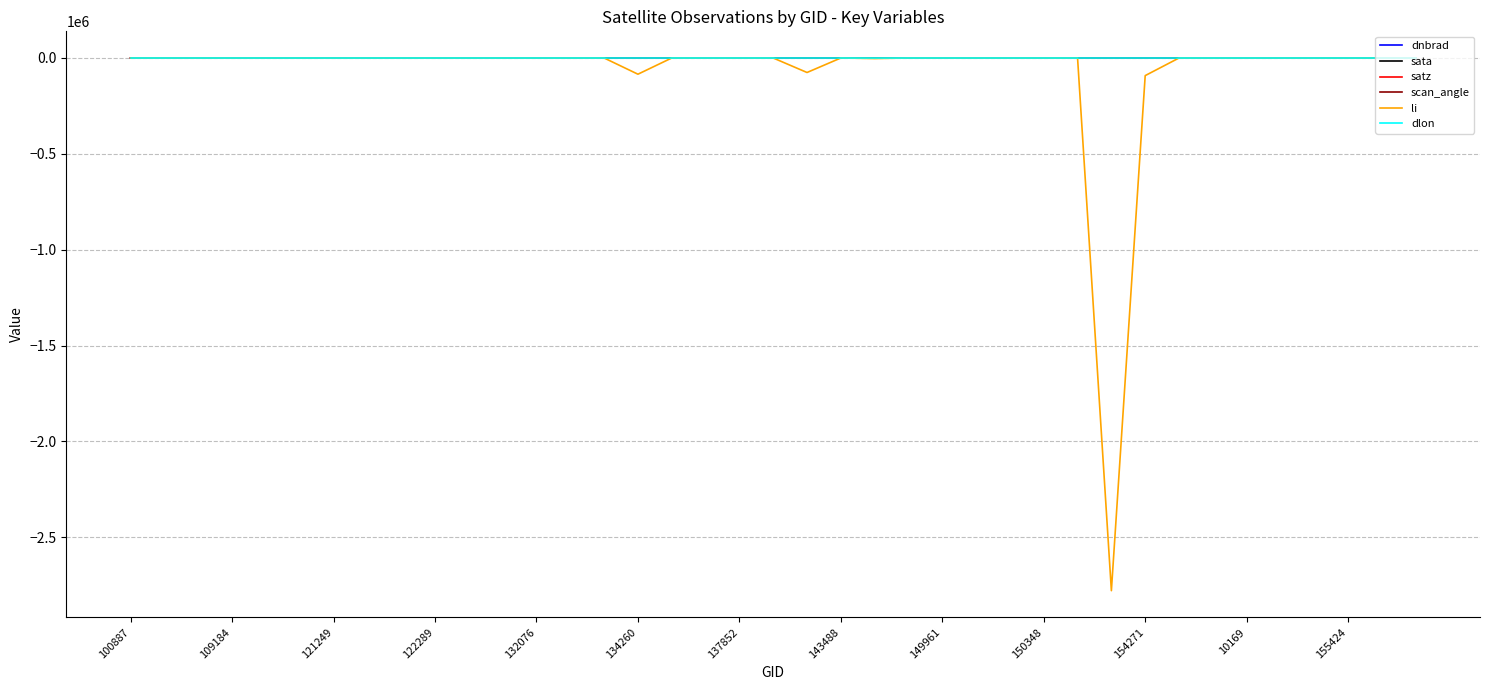

What is the lowest value of the li series?

-2778021.0